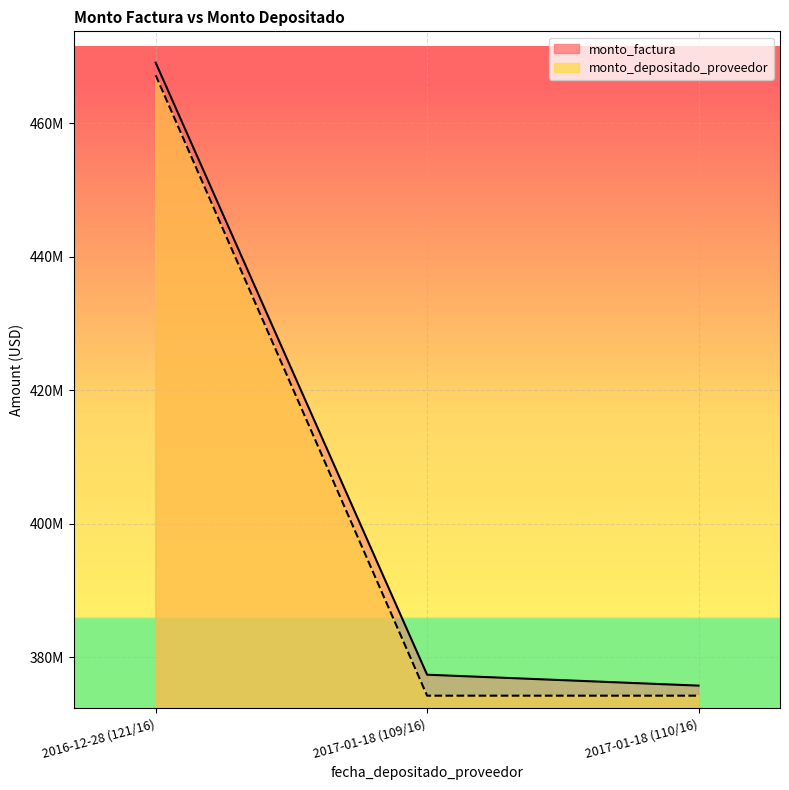

What is the total value across all series at 2017-01-18 (109/16)?

751674421